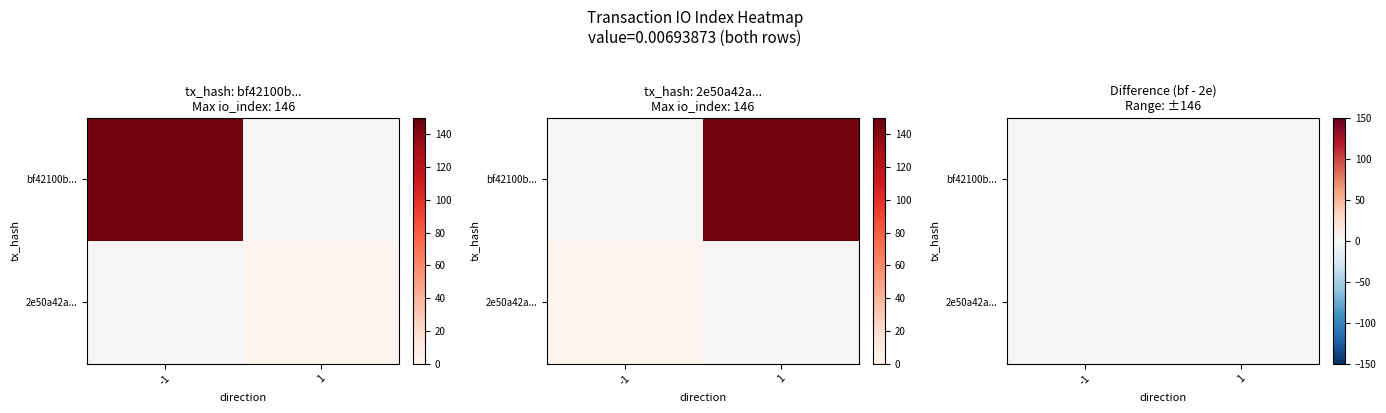

How many series are shown in this chart?

2